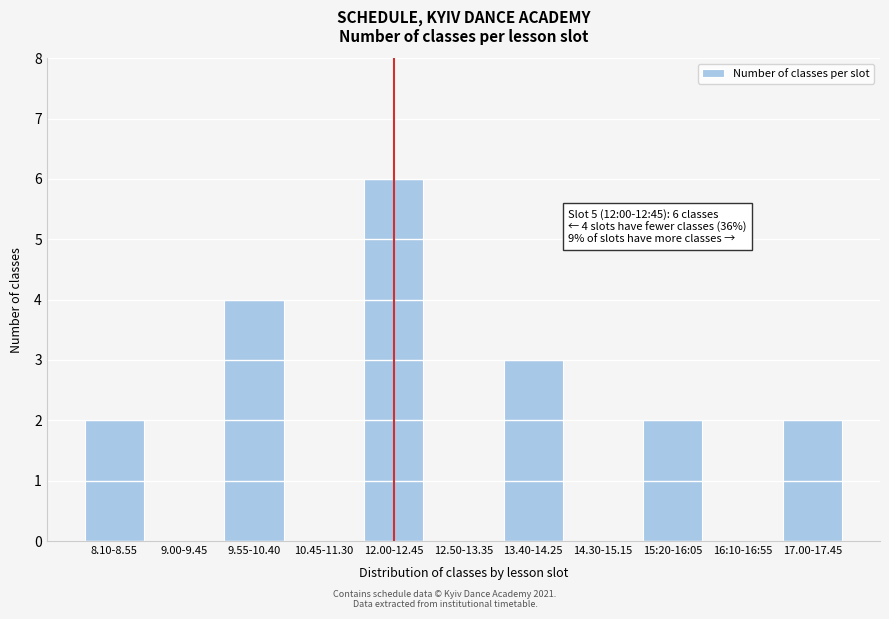

Reading left to right, transcribe all the data shown in this chart.

8.10-8.55=2	9.00-9.45=0	9.55-10.40=4	10.45-11.30=0	12.00-12.45=6	12.50-13.35=0	13.40-14.25=3	14.30-15.15=0	15:20-16:05=2	16:10-16:55=0	17.00-17.45=2